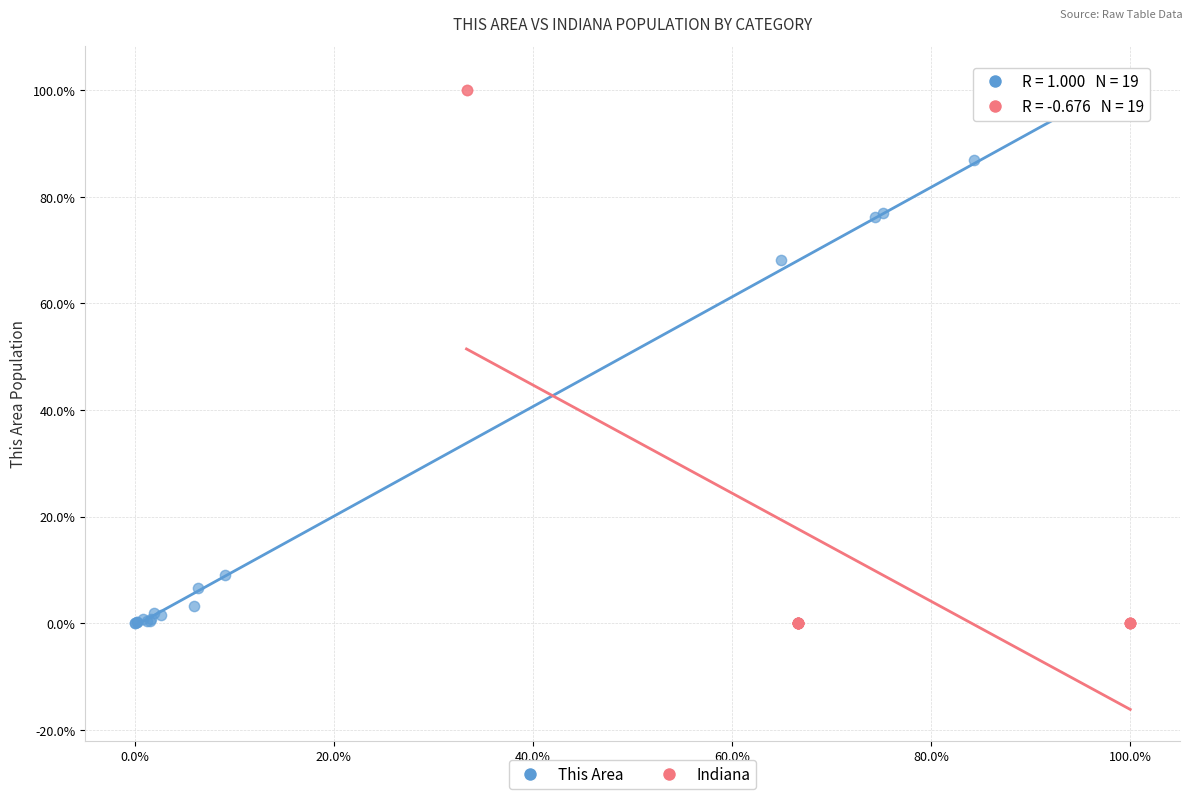

What are all the series names shown in the legend?

This Area, Indiana